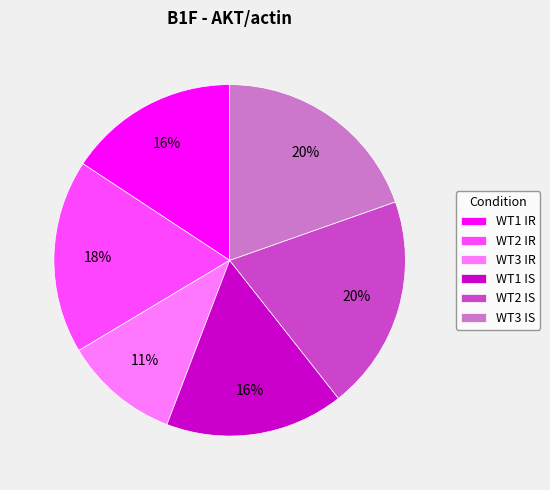

Do WT3 IR and WT1 IS together represent more than half of the pie?

No